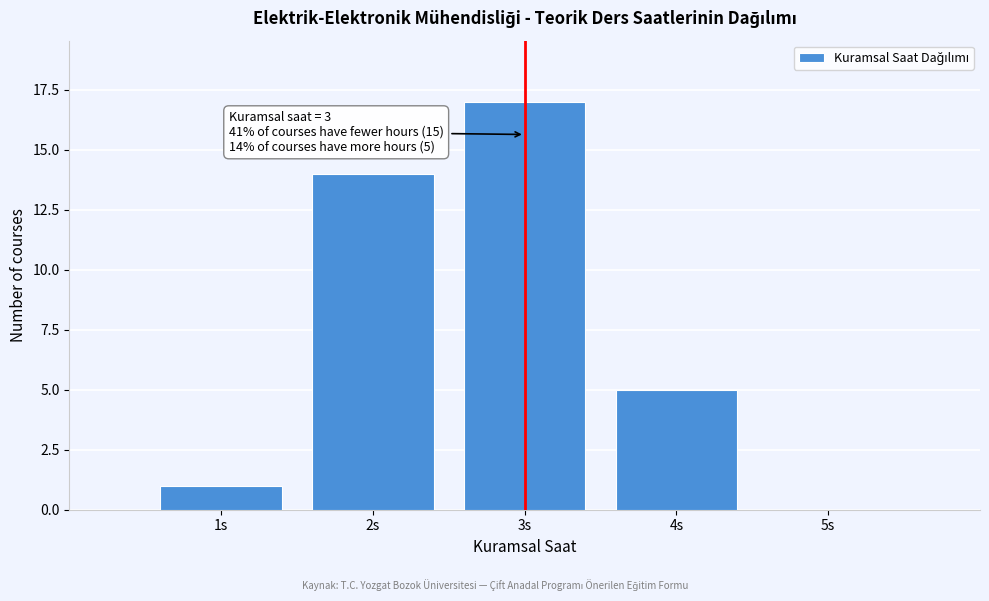

Over which range of the x-axis is the bar tallest?

2.5 to 3.5